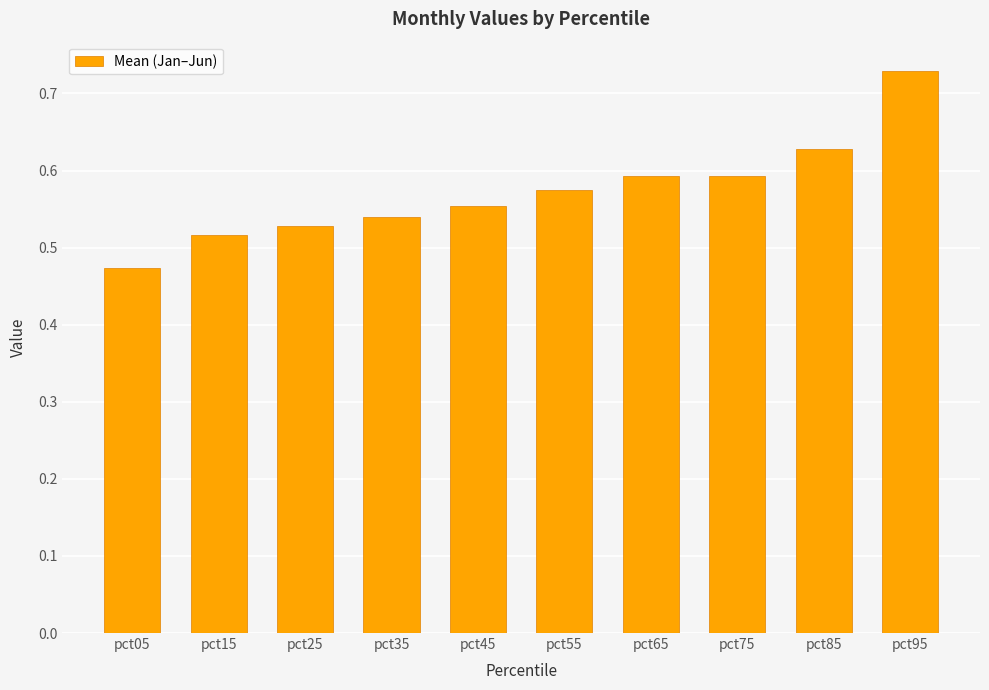

Which category has the lowest value across all series?

pct05